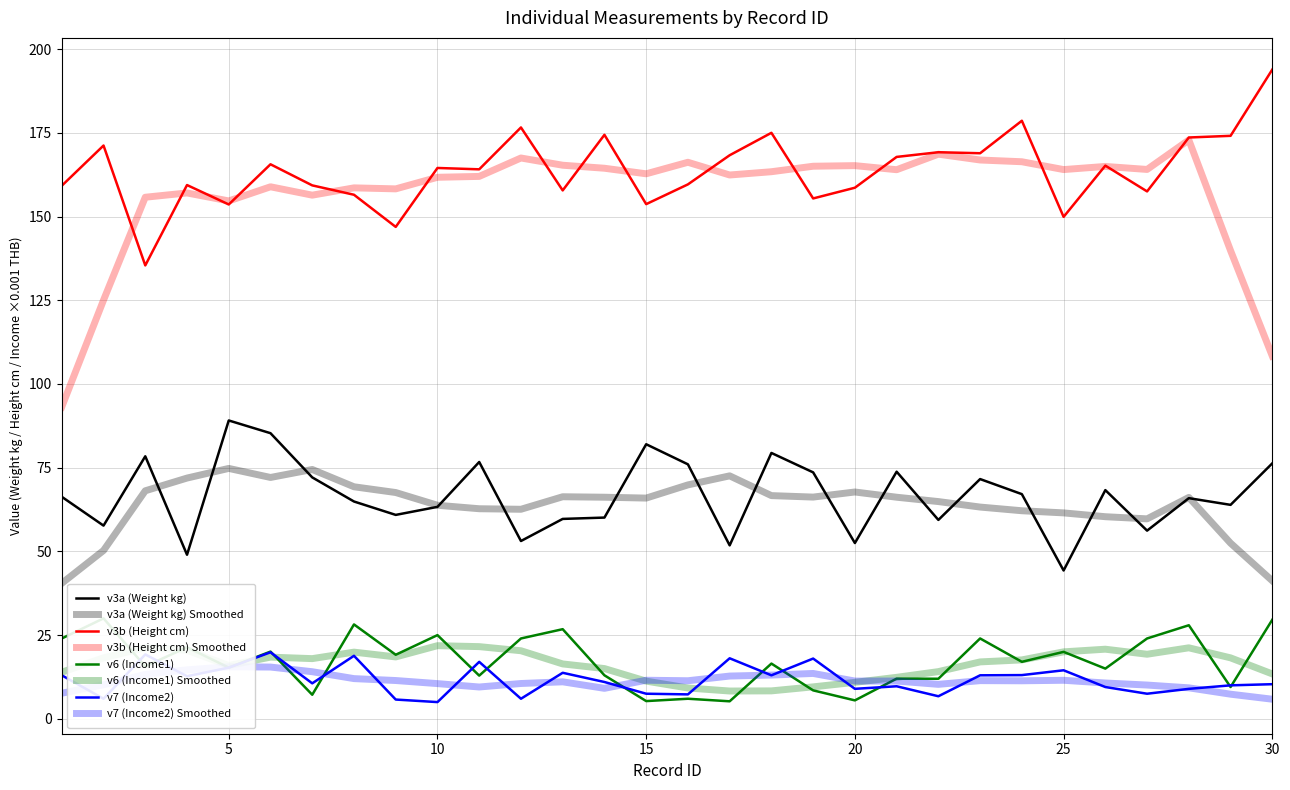

True or false: v3b (Height cm) and v6 (Income1) cross at least once.

False